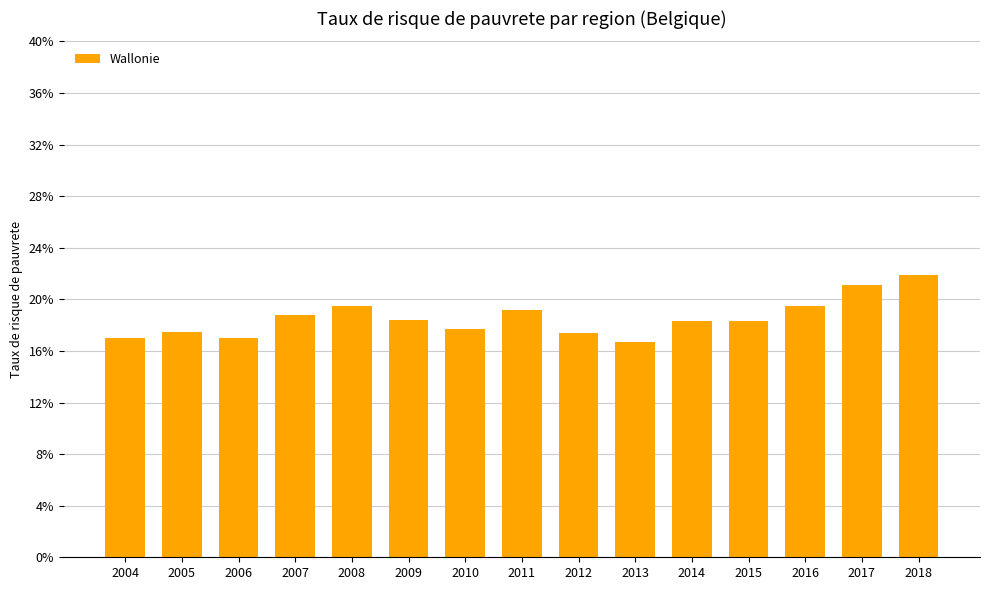

Reading left to right, transcribe all the data shown in this chart.

2004=0.2	2005=0.2	2006=0.2	2007=0.2	2008=0.2	2009=0.2	2010=0.2	2011=0.2	2012=0.2	2013=0.2	2014=0.2	2015=0.2	2016=0.2	2017=0.2	2018=0.2